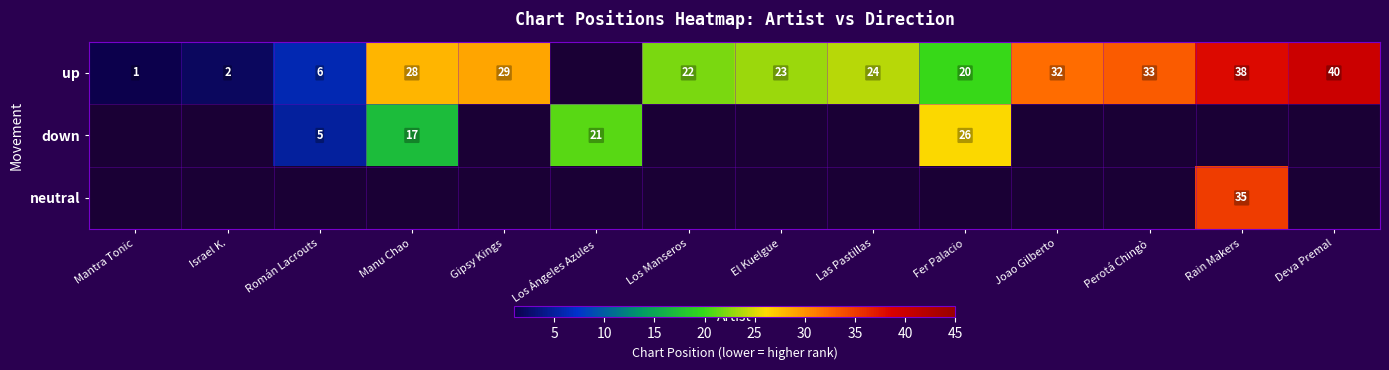

Is the value of down at Los Ángeles Azules greater than the value of up at Rain Makers?

No